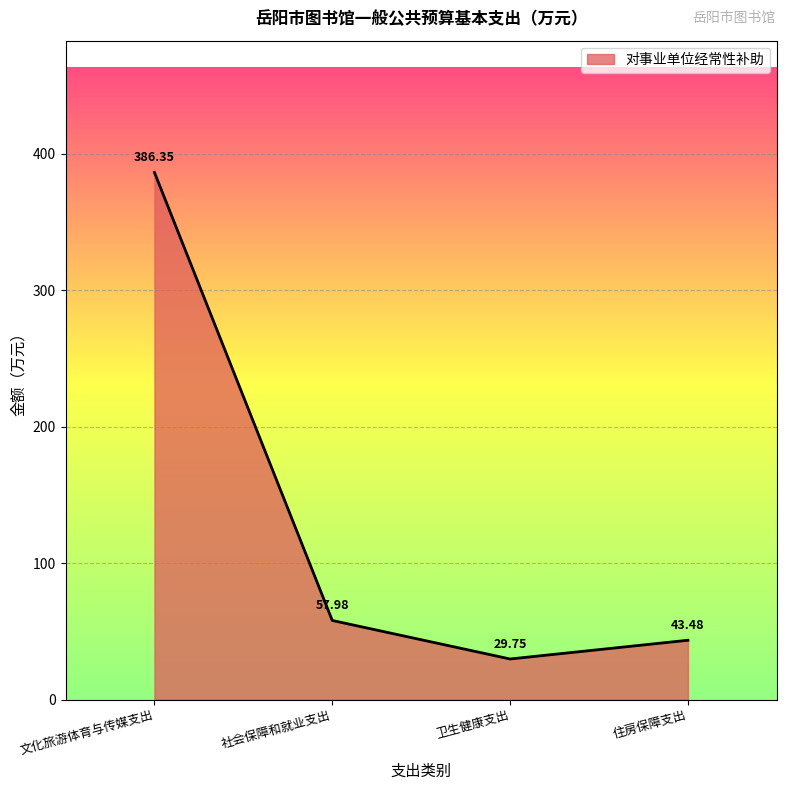

What is the change in value from 文化旅游体育与传媒支出 to 卫生健康支出?

-356.6